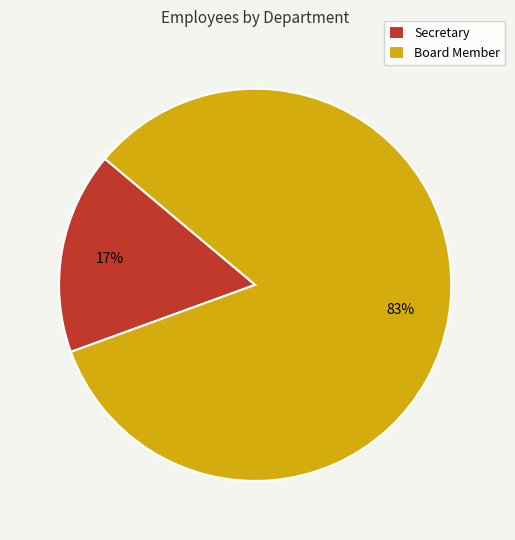

How many slices are in this pie chart?

2